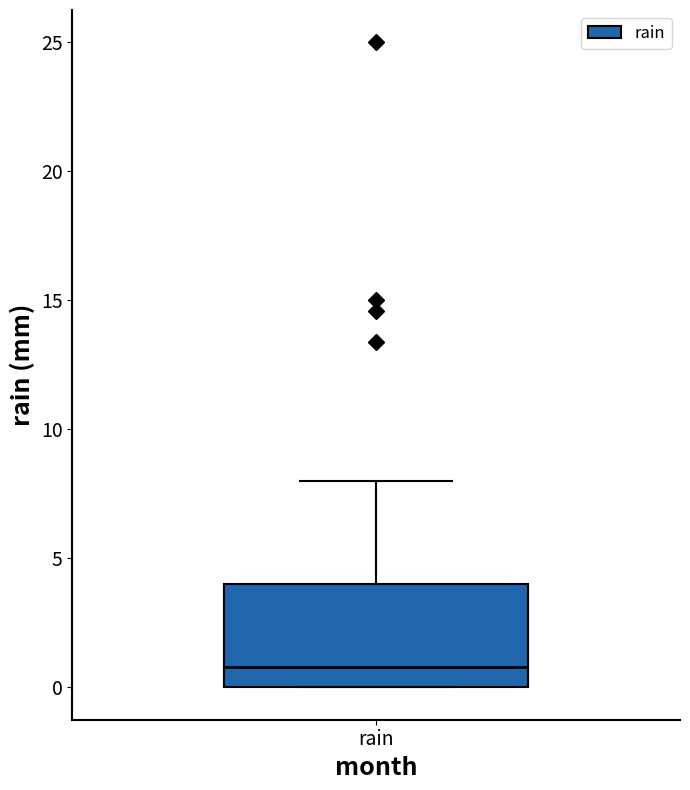

Transcribe this box plot: give where the median line is, the range the box spans, and where the two whiskers end, as read against the y-axis. The values are not printed on the chart, so give them approximately, as read against the axis.

median 1, box 0 to 4, whiskers 0 to 8